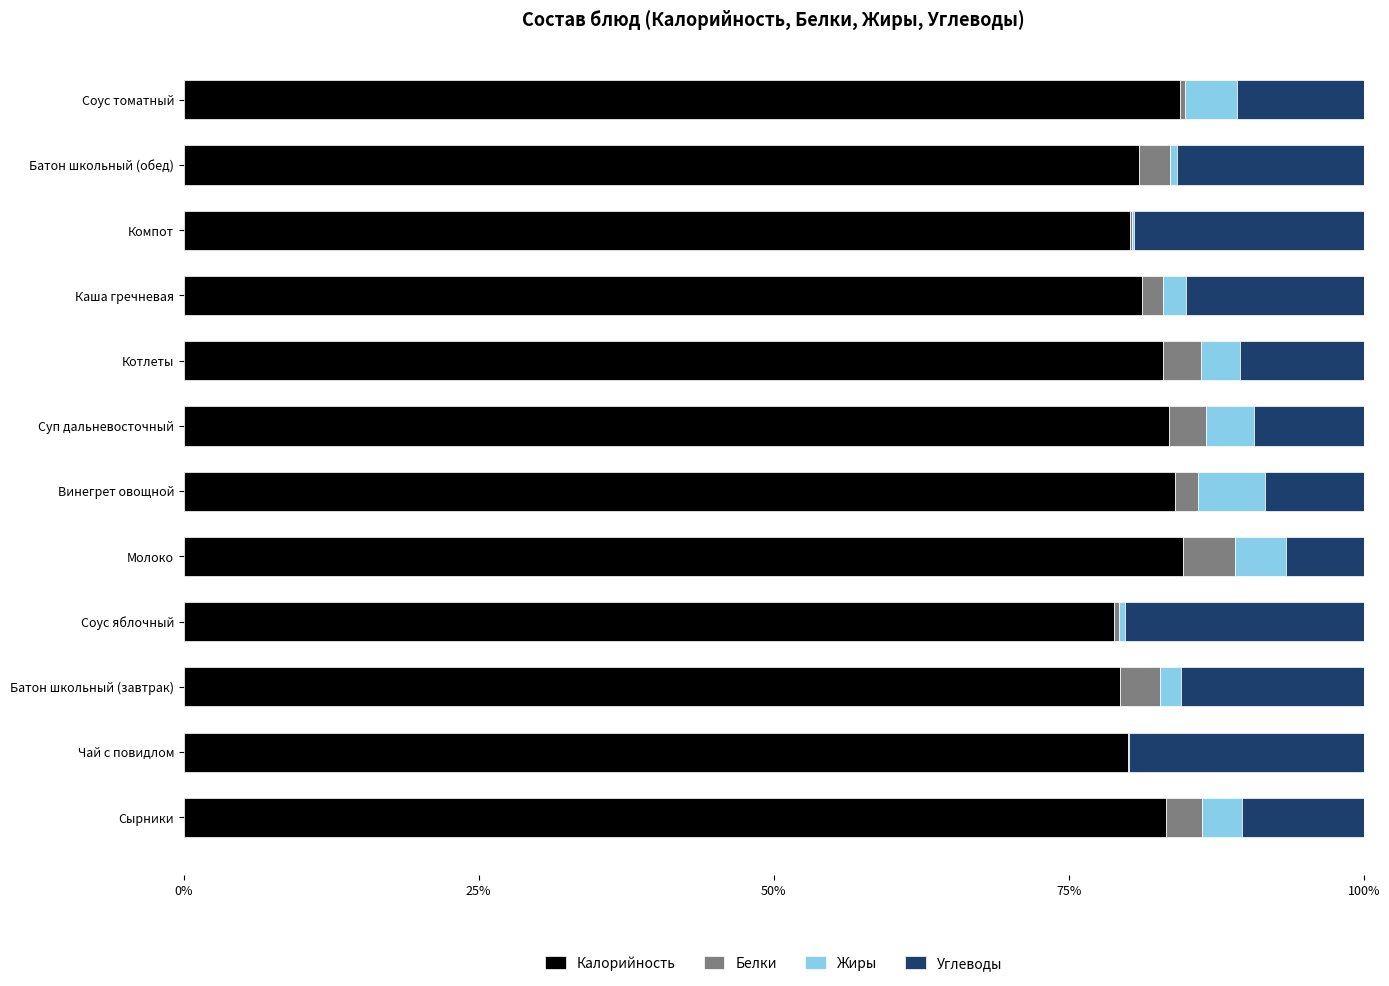

What is the sum of all Калорийность values?

983.4